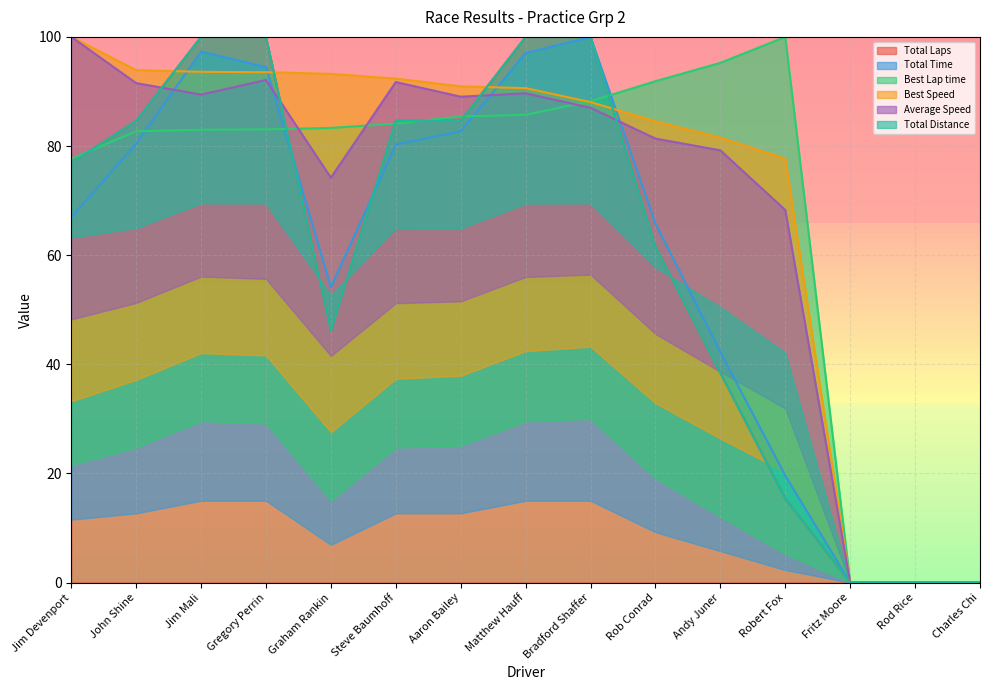

Rank the categories by Average Speed value from highest to lowest.

Jim Devenport, Gregory Perrin, Steve Baumhoff, John Shine, Matthew Hauff, Jim Mali, Aaron Bailey, Bradford Shaffer, Rob Conrad, Andy Juner, Graham Rankin, Robert Fox, Fritz Moore, Rod Rice, Charles Chi